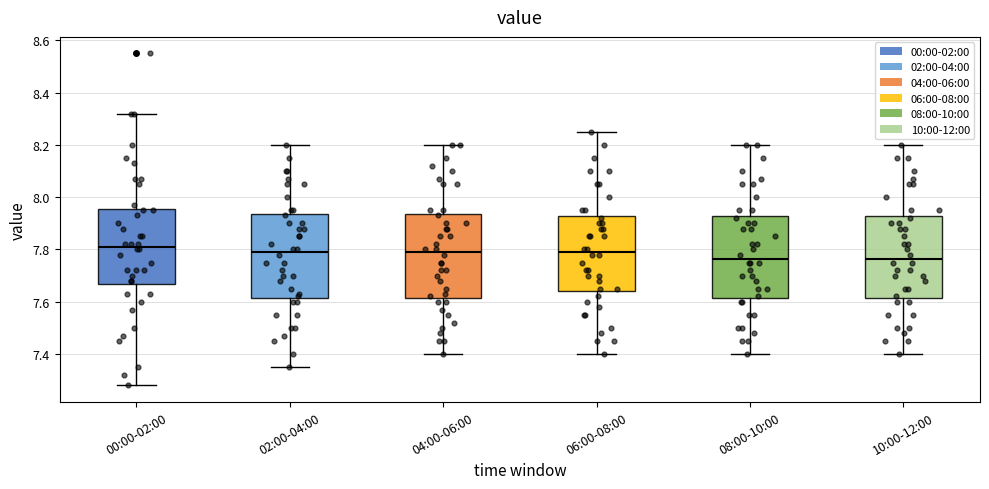

Reading left to right, read every box against the y-axis: the position of its median line, the range the box covers, and the ends of its whiskers. The values are not printed on the chart, so give them approximately, as read against the axis.

00:00-02:00: median 7.82, box 7.66 to 7.96, whiskers 7.28 to 8.32
02:00-04:00: median 7.80, box 7.62 to 7.94, whiskers 7.36 to 8.20
04:00-06:00: median 7.80, box 7.62 to 7.94, whiskers 7.40 to 8.20
06:00-08:00: median 7.80, box 7.64 to 7.92, whiskers 7.40 to 8.26
08:00-10:00: median 7.76, box 7.62 to 7.92, whiskers 7.40 to 8.20
10:00-12:00: median 7.76, box 7.62 to 7.92, whiskers 7.40 to 8.20